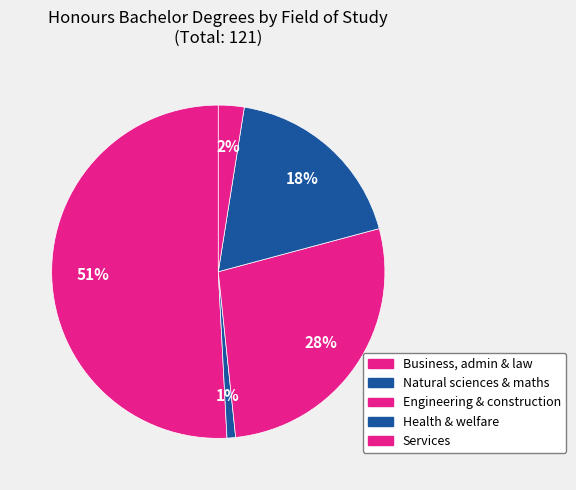

Count the number of slices in the pie.

5